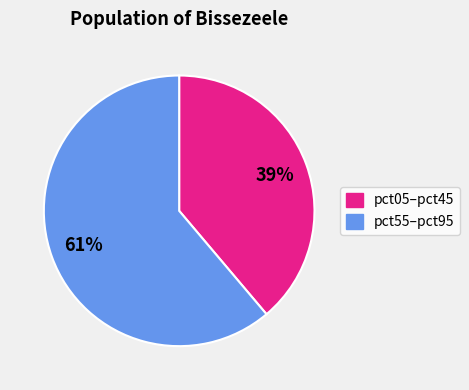

Is there a majority slice in this chart?

Yes